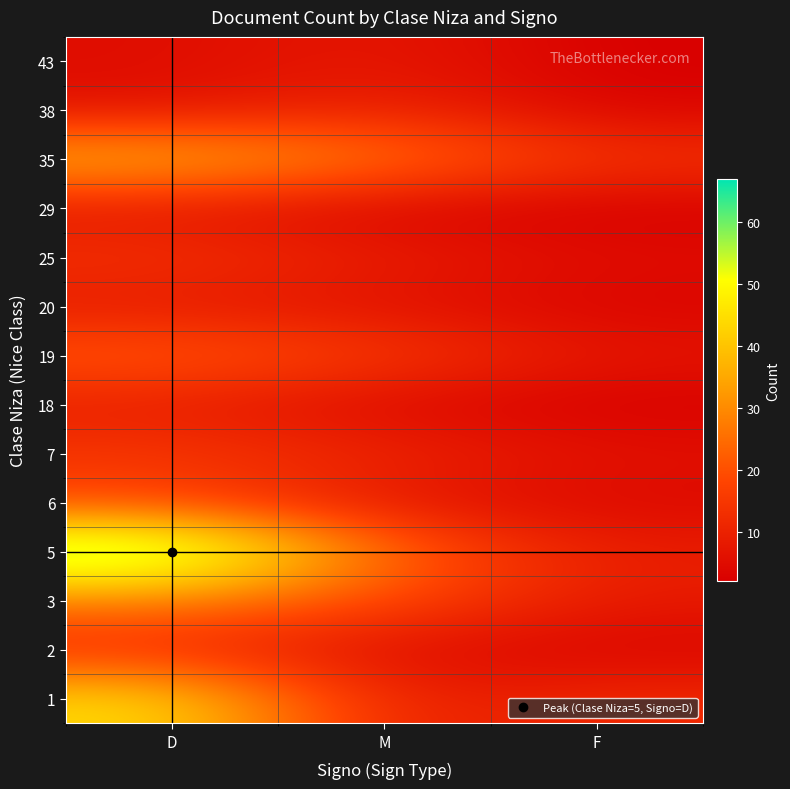

List the series in order of their peak value, lowest first.

29, 20, 43, 18, 38, 2, 25, 7, 6, 19, 3, 35, 1, 5